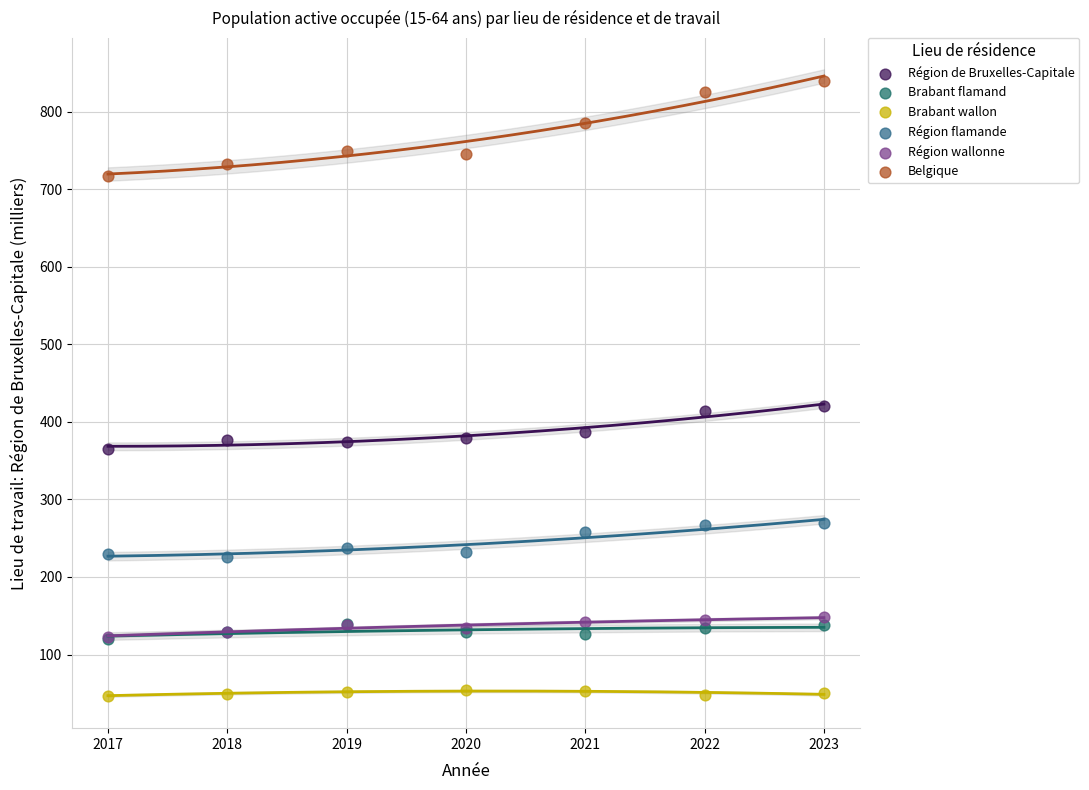

What are all the series names shown in the legend?

Région de Bruxelles-Capitale, Brabant flamand, Brabant wallon, Région flamande, Région wallonne, Belgique